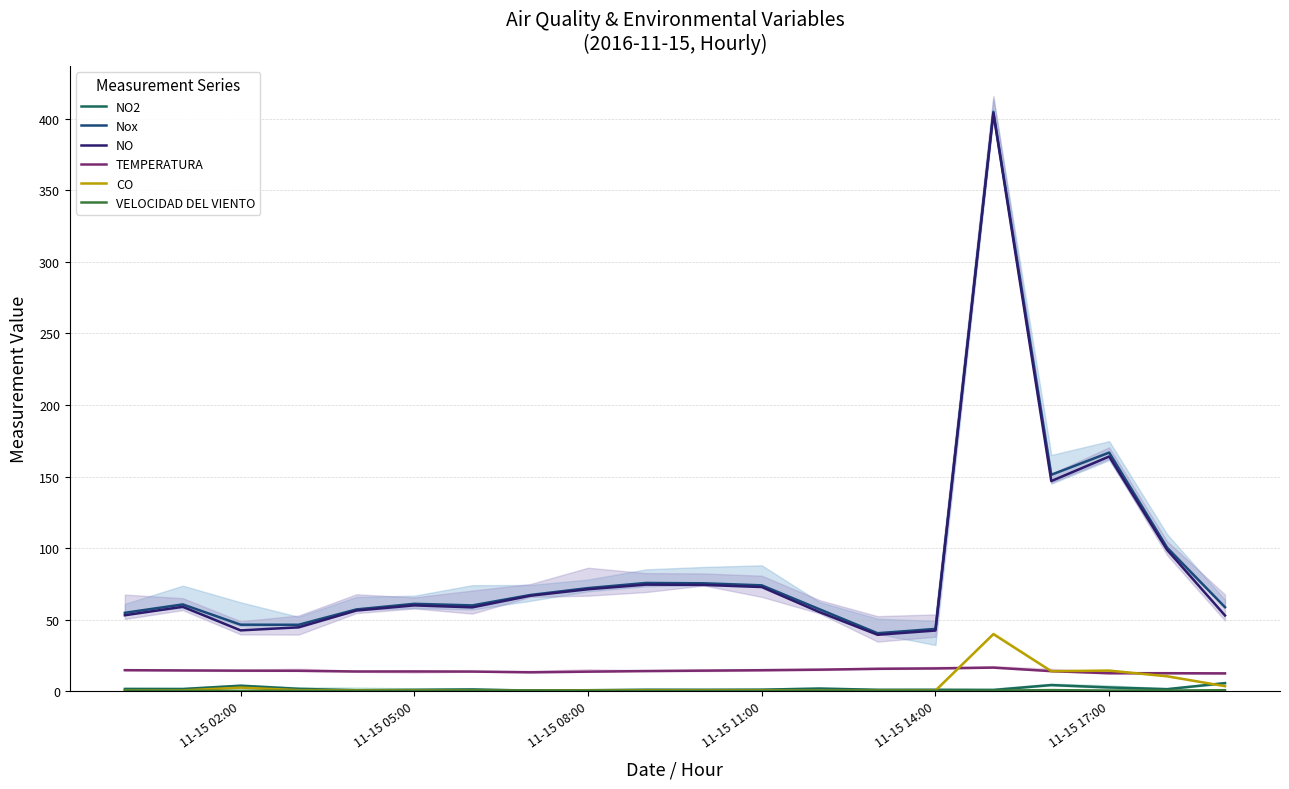

The NO2 series shows 2.0 at 12. True or false?

True